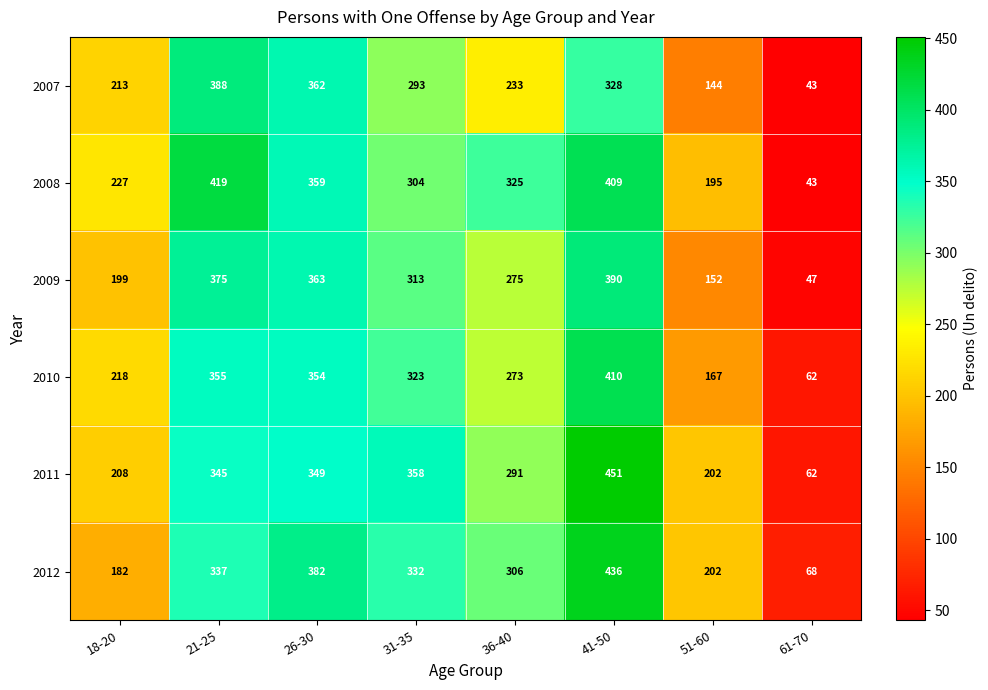

Which category has the lowest value across all series?

61-70